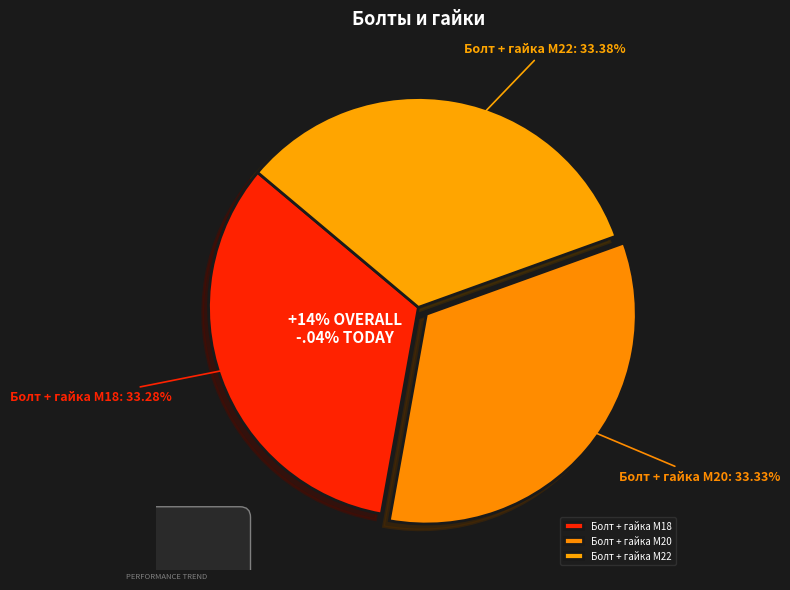

To the nearest percent, what is the average slice percentage?

33%